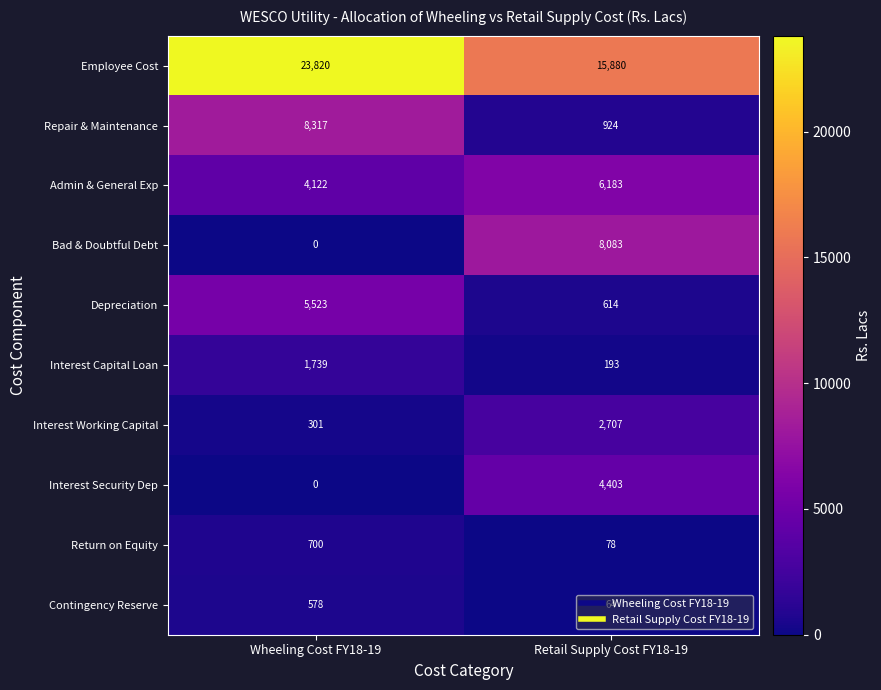

Where is Repair & Maintenance nearest to the value 4620?

Retail Supply Cost FY18-19